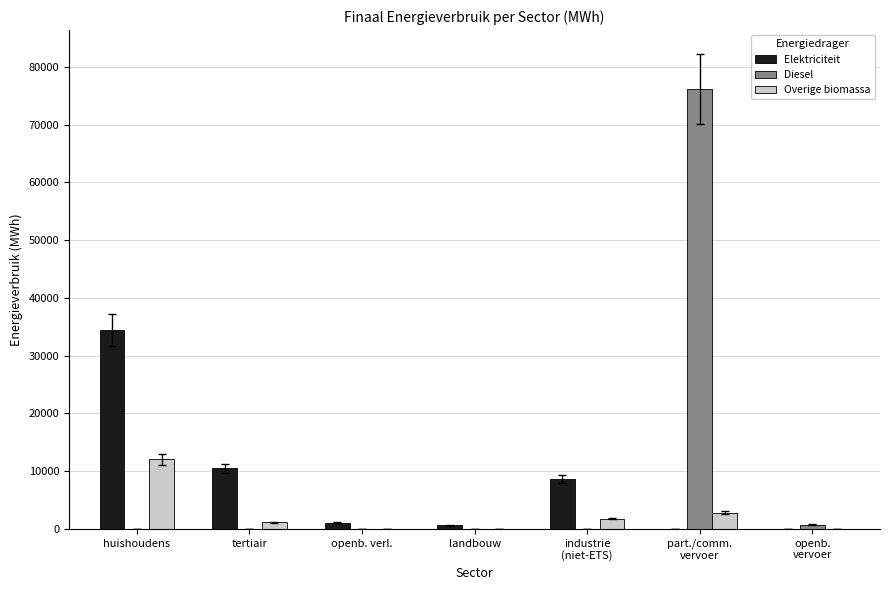

What is the average value of the Diesel series?

10988.7